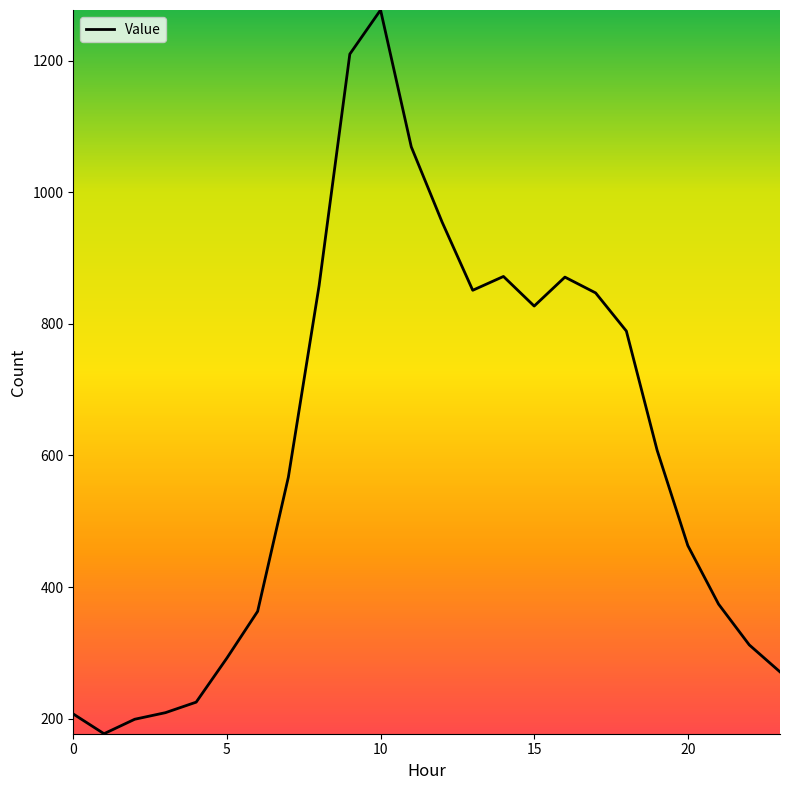

What is the difference between the maximum and minimum values?

1100